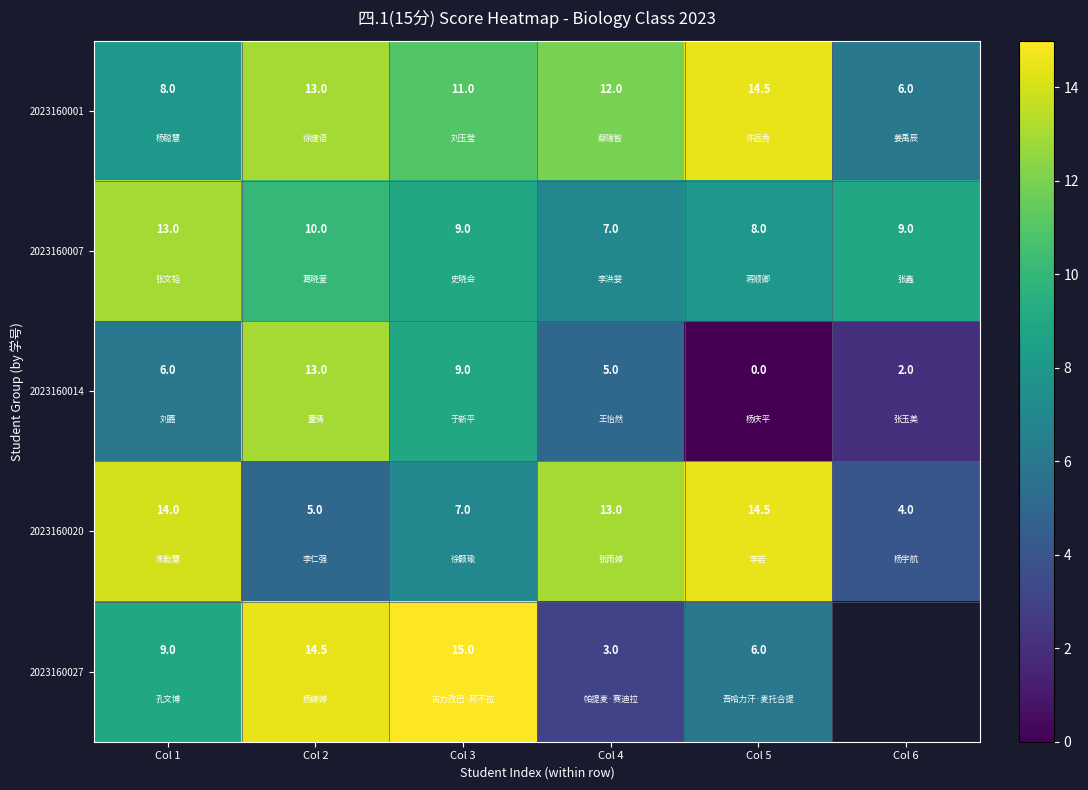

Which series changed the most between Col 2 and Col 4?

2023160027